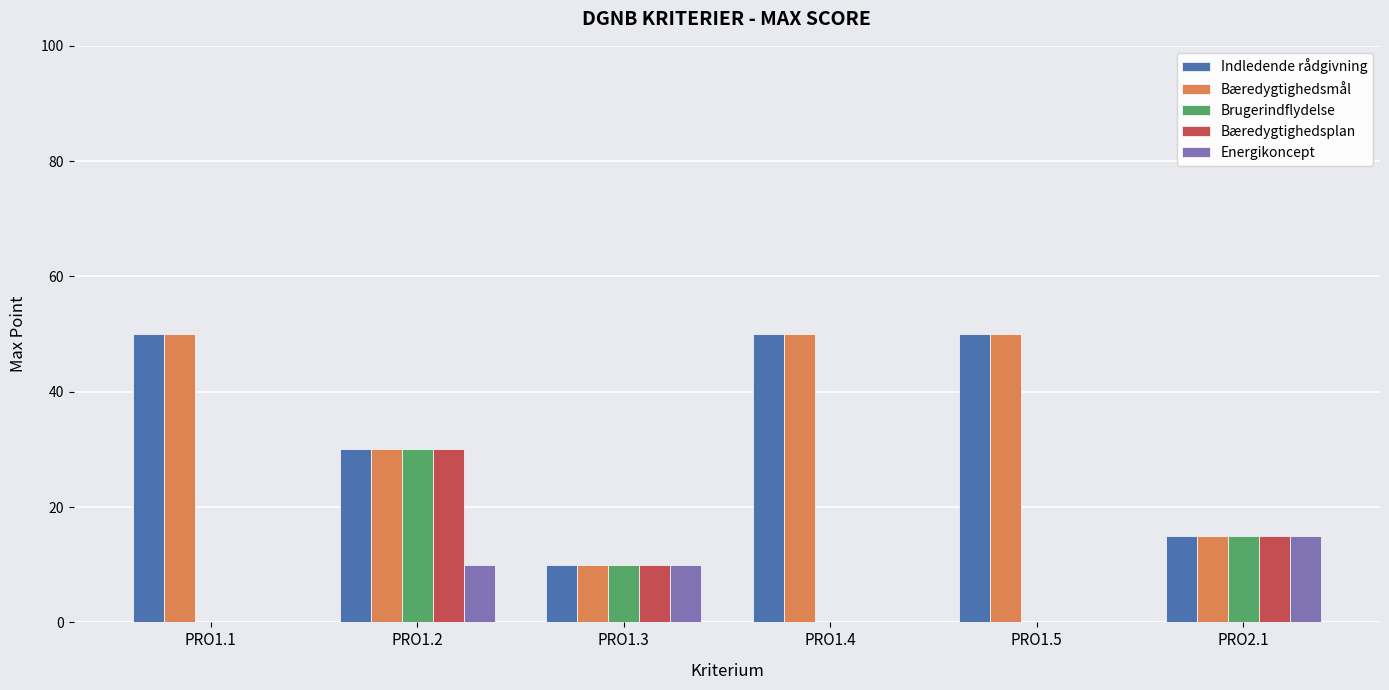

Count the Indledende rådgivning values in the range 15 to 50.

5